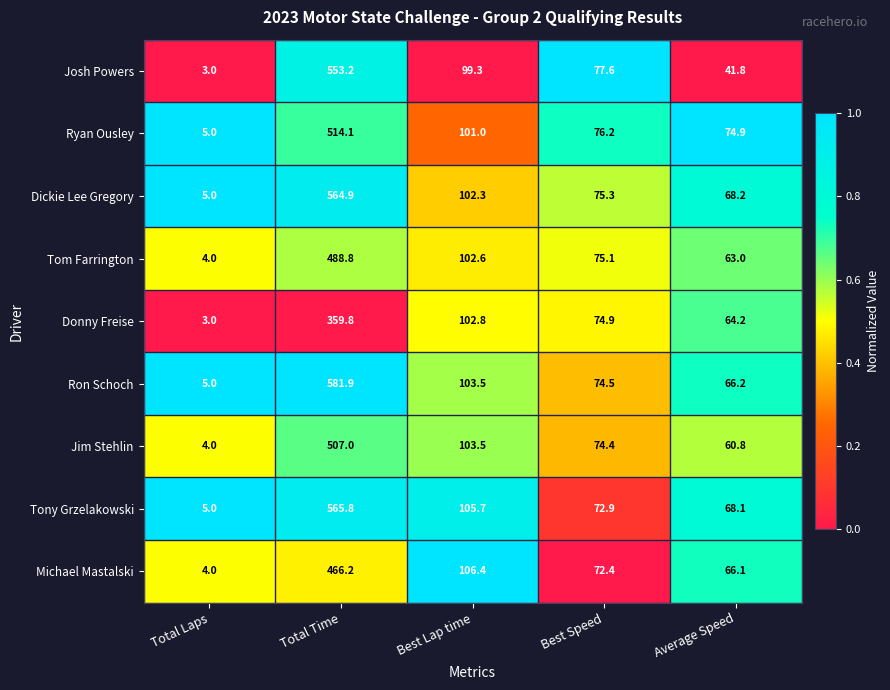

Rank the categories by Tom Farrington value from highest to lowest.

Total Time, Best Lap time, Best Speed, Average Speed, Total Laps